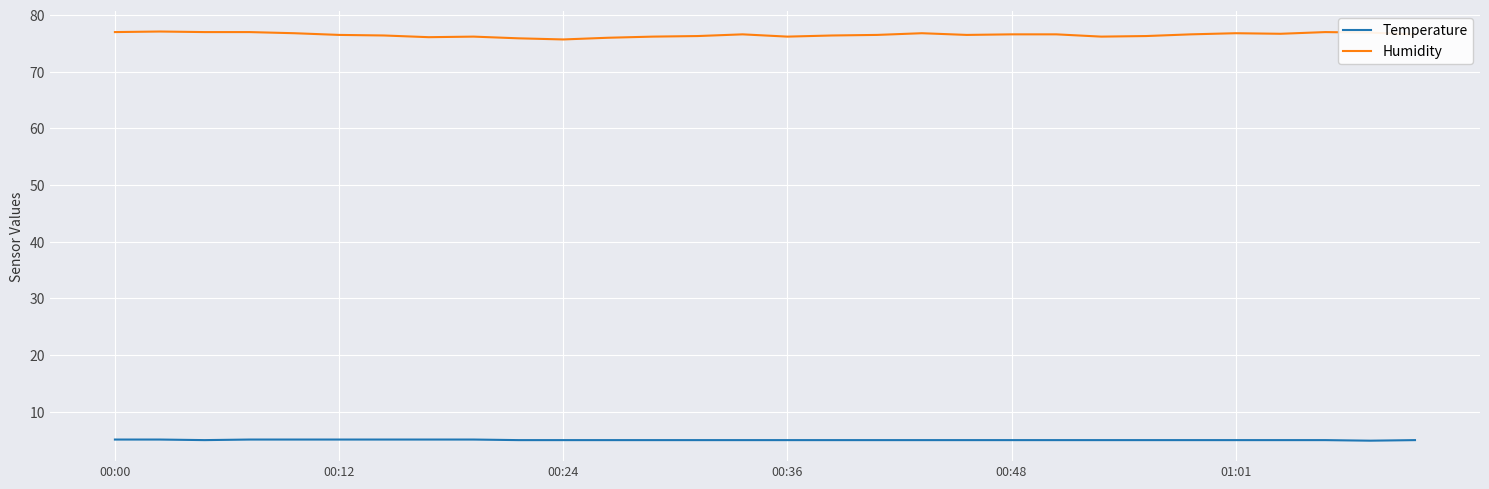

Is this an area chart (filled region under the line)?

No